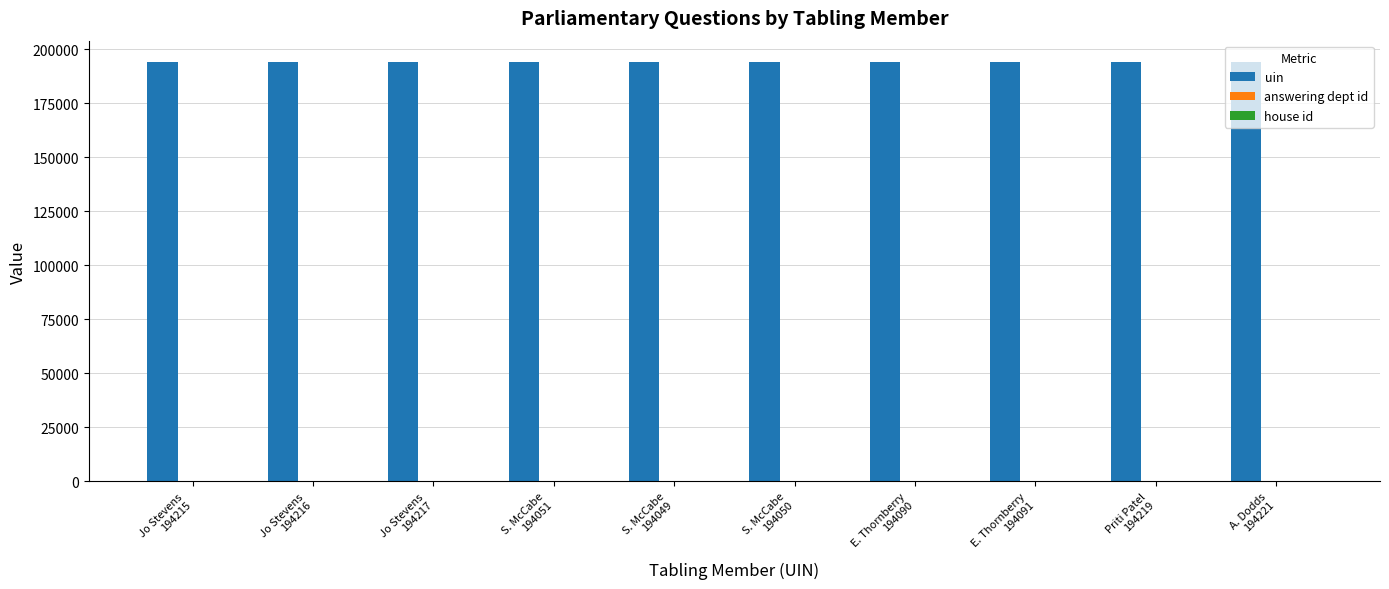

Which series has the largest total across all categories?

uin